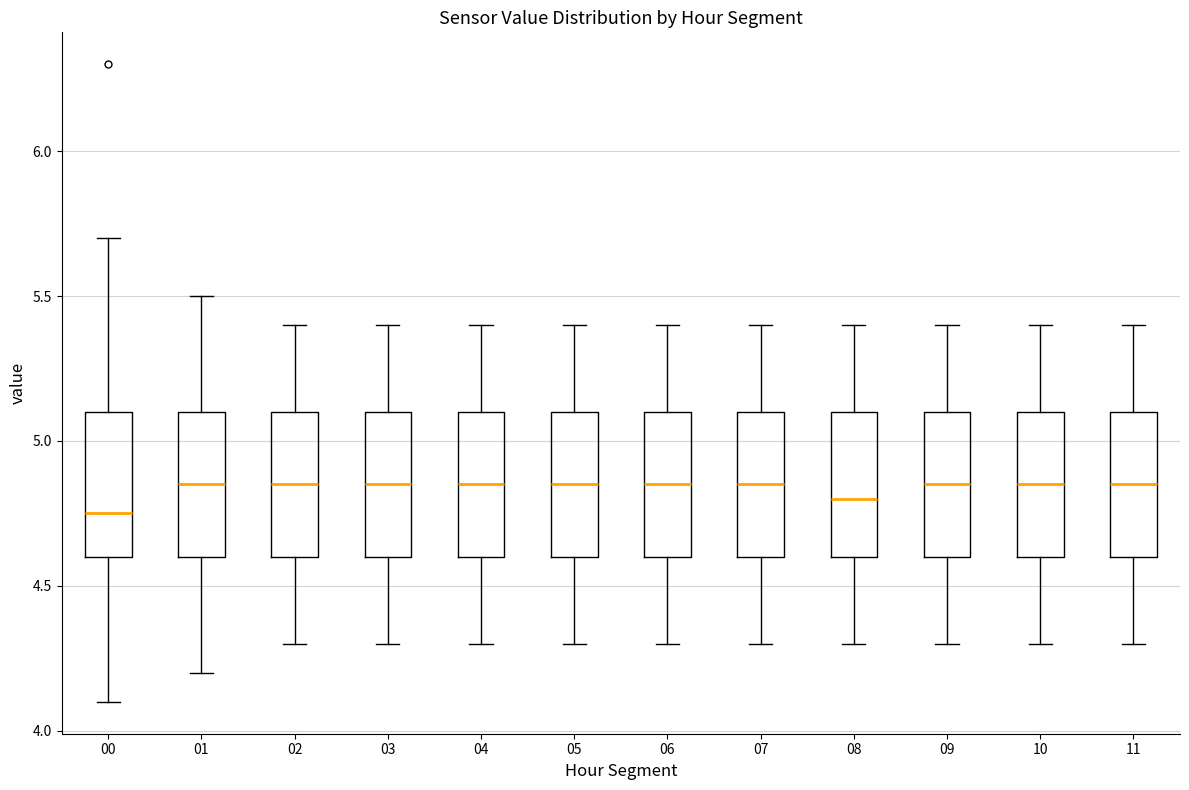

Reading left to right, read every box against the y-axis: the position of its median line, the range the box covers, and the ends of its whiskers. The values are not printed on the chart, so give them approximately, as read against the axis.

00: median 4.75, box 4.60 to 5.10, whiskers 4.10 to 5.70
01: median 4.85, box 4.60 to 5.10, whiskers 4.20 to 5.50
02: median 4.85, box 4.60 to 5.10, whiskers 4.30 to 5.40
03: median 4.85, box 4.60 to 5.10, whiskers 4.30 to 5.40
04: median 4.85, box 4.60 to 5.10, whiskers 4.30 to 5.40
05: median 4.85, box 4.60 to 5.10, whiskers 4.30 to 5.40
06: median 4.85, box 4.60 to 5.10, whiskers 4.30 to 5.40
07: median 4.85, box 4.60 to 5.10, whiskers 4.30 to 5.40
08: median 4.80, box 4.60 to 5.10, whiskers 4.30 to 5.40
09: median 4.85, box 4.60 to 5.10, whiskers 4.30 to 5.40
10: median 4.85, box 4.60 to 5.10, whiskers 4.30 to 5.40
11: median 4.85, box 4.60 to 5.10, whiskers 4.30 to 5.40